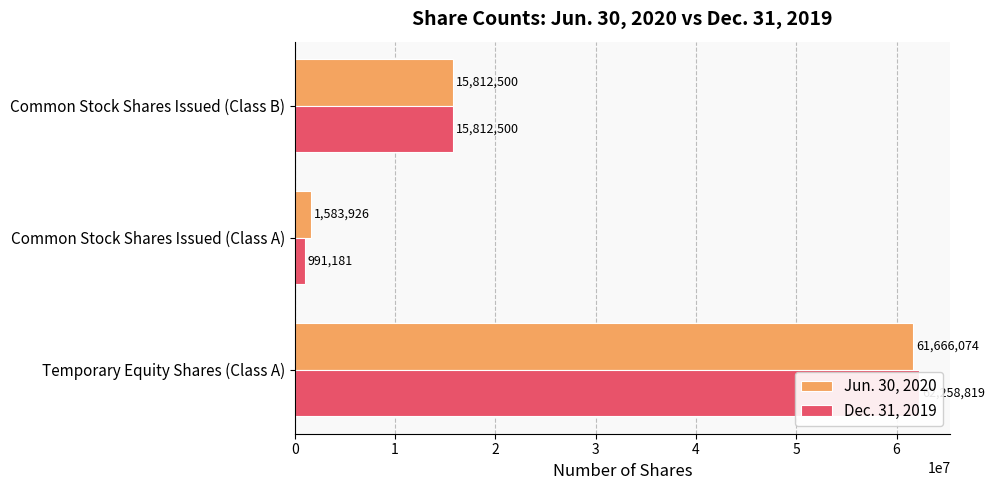

True or false: Dec. 31, 2019 has a value of 22235302 at Common Stock Shares Issued (Class B).

False